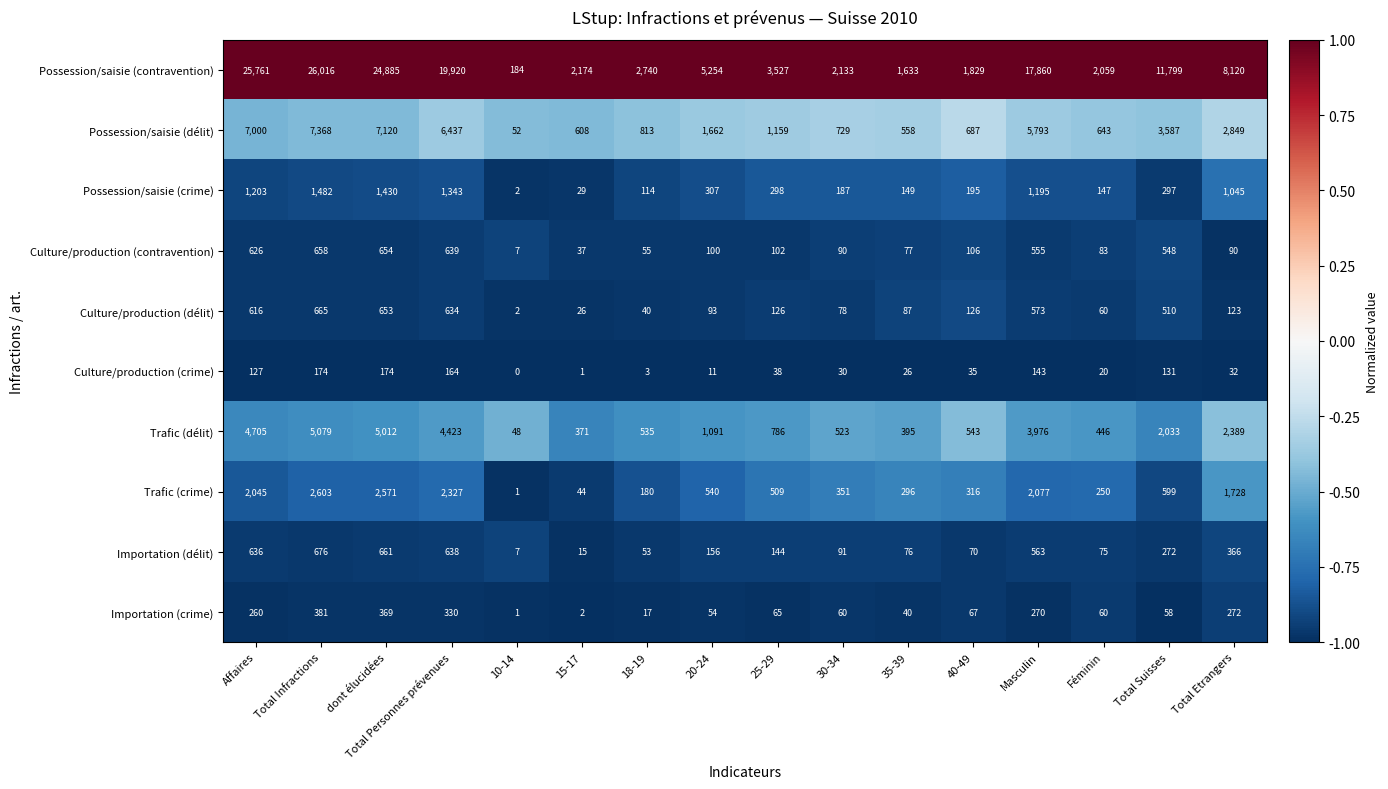

Is the value of Possession/saisie (crime) at dont élucidées greater than the value of Trafic (crime) at 18-19?

Yes